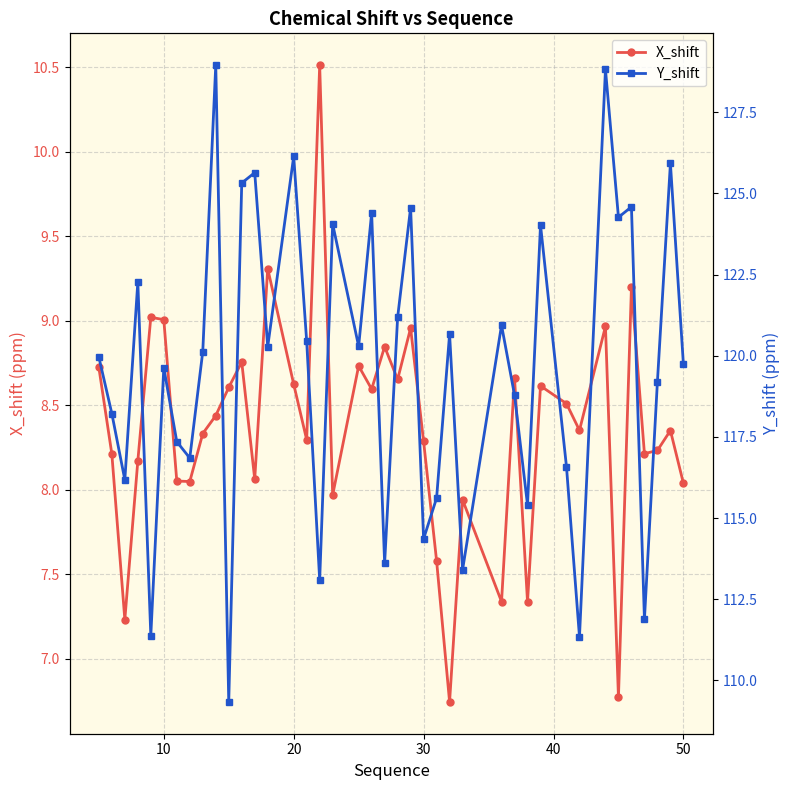

Does the chart have visible grid lines?

Yes